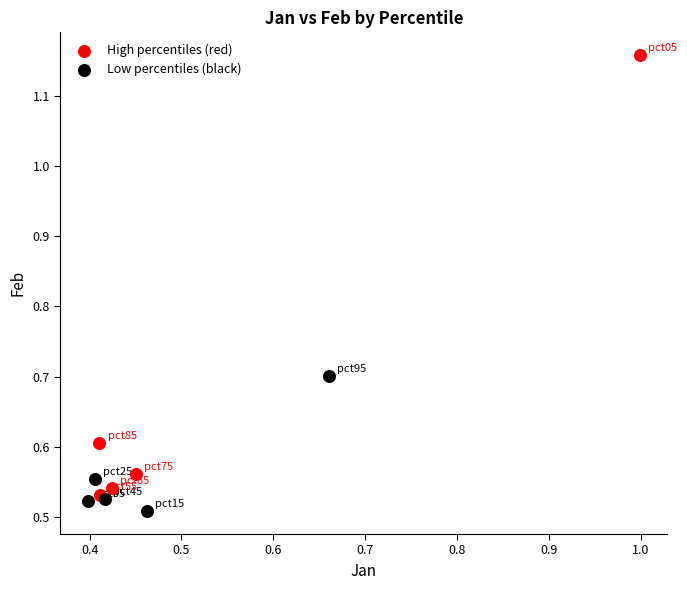

Which series has the widest spread of Y values?

High percentiles (red)